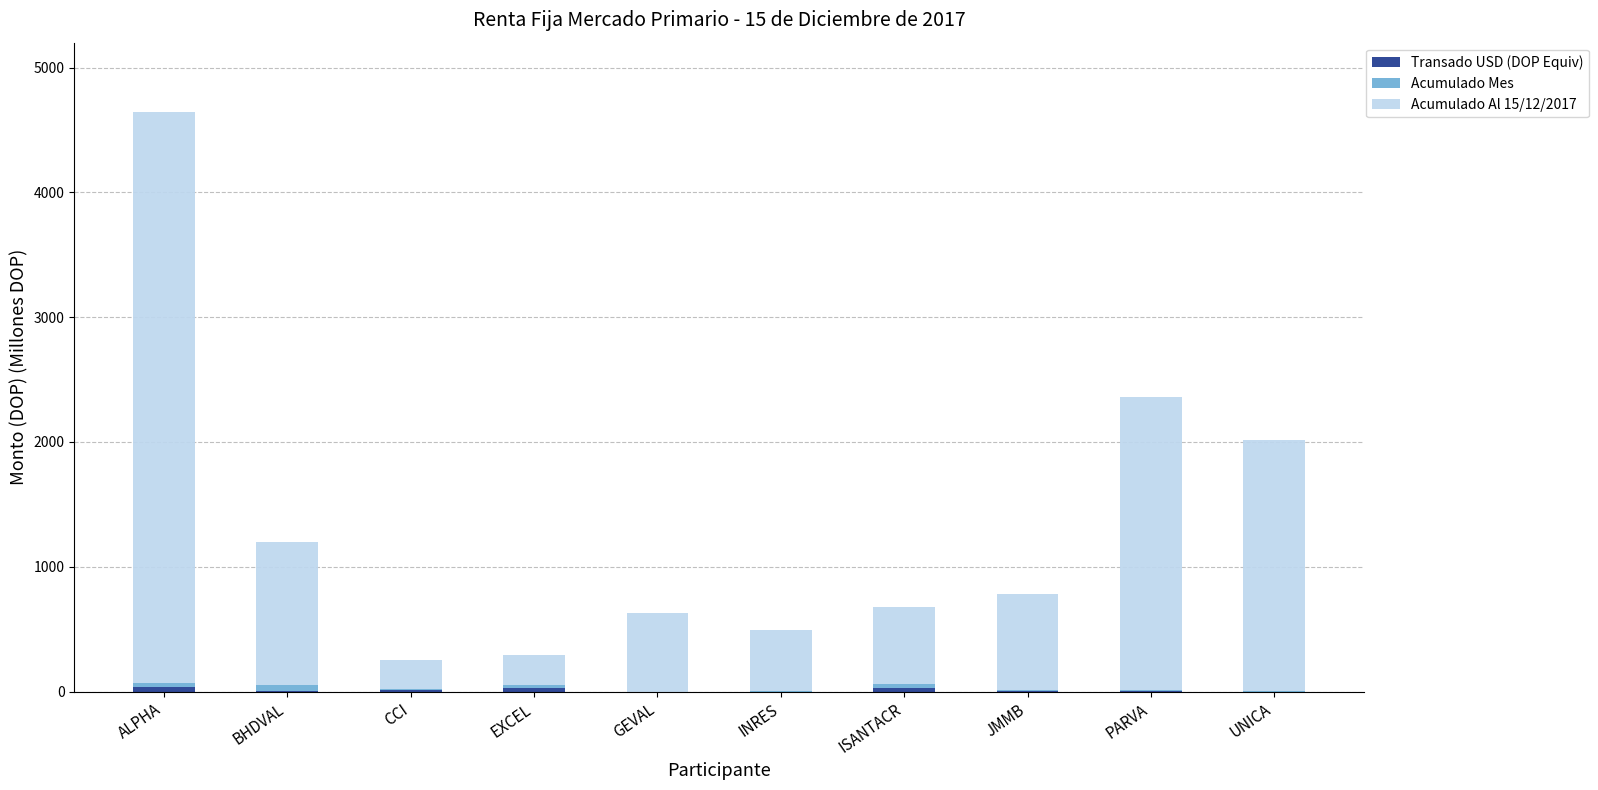

At which category is the sum across all series the highest?

ALPHA